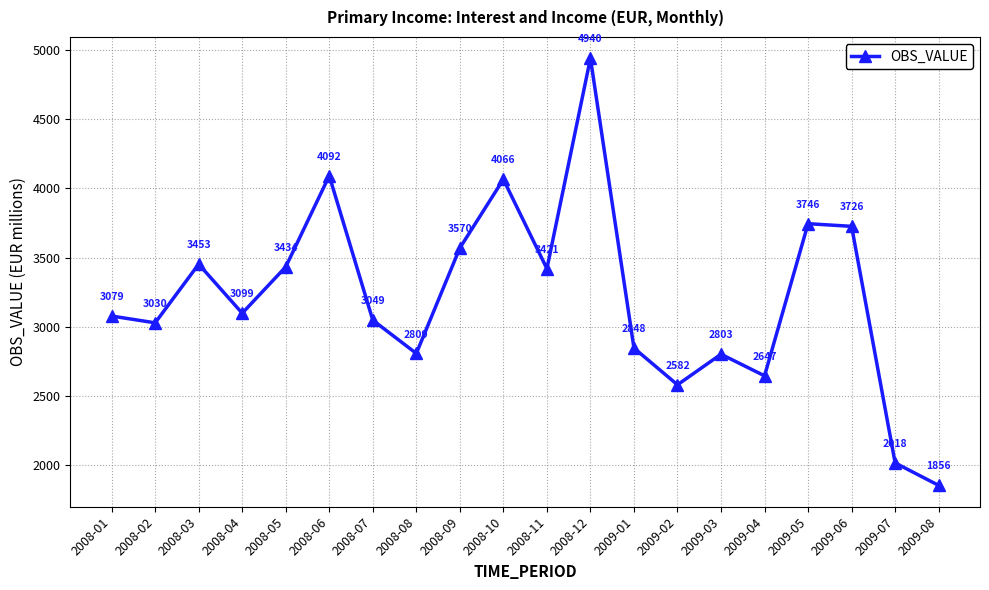

The value at 2008-02 is 1061.0. True or false?

False